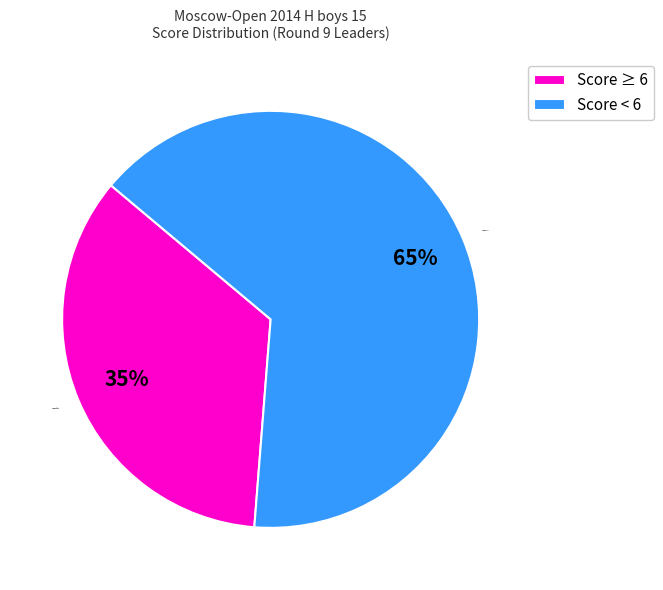

To the nearest percent, what is the combined percentage of Score < 6 and Score ≥ 6?

100%